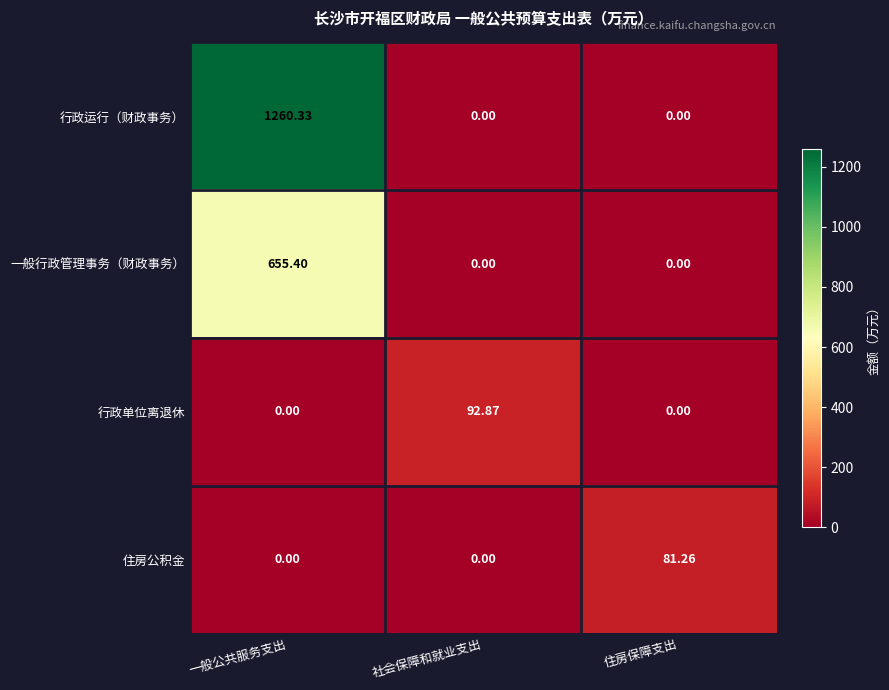

Which category has the highest value across all series?

一般公共服务支出